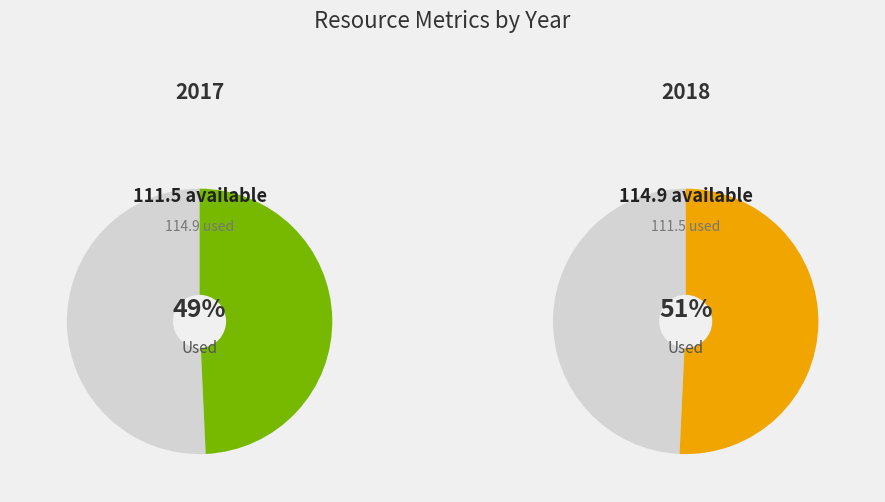

True or false: 4 accounts for 1% of the total.

False